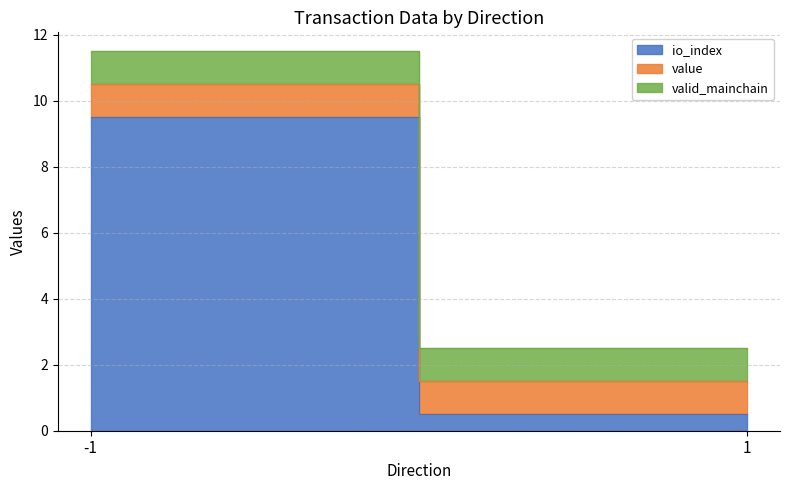

The value of io_index at 1 is 0.5. True or false?

True